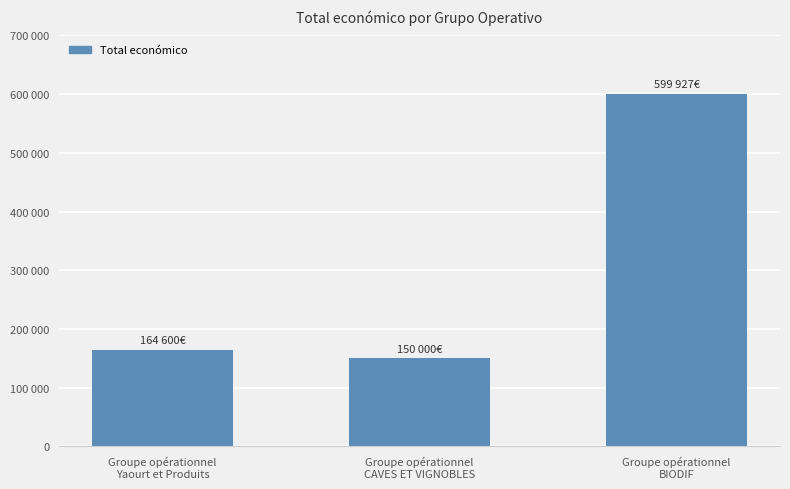

Reading left to right, extract all data points from this chart.

Groupe opérationnel
Yaourt et Produits=164600	Groupe opérationnel
CAVES ET VIGNOBLES=150000	Groupe opérationnel
BIODIF=599927